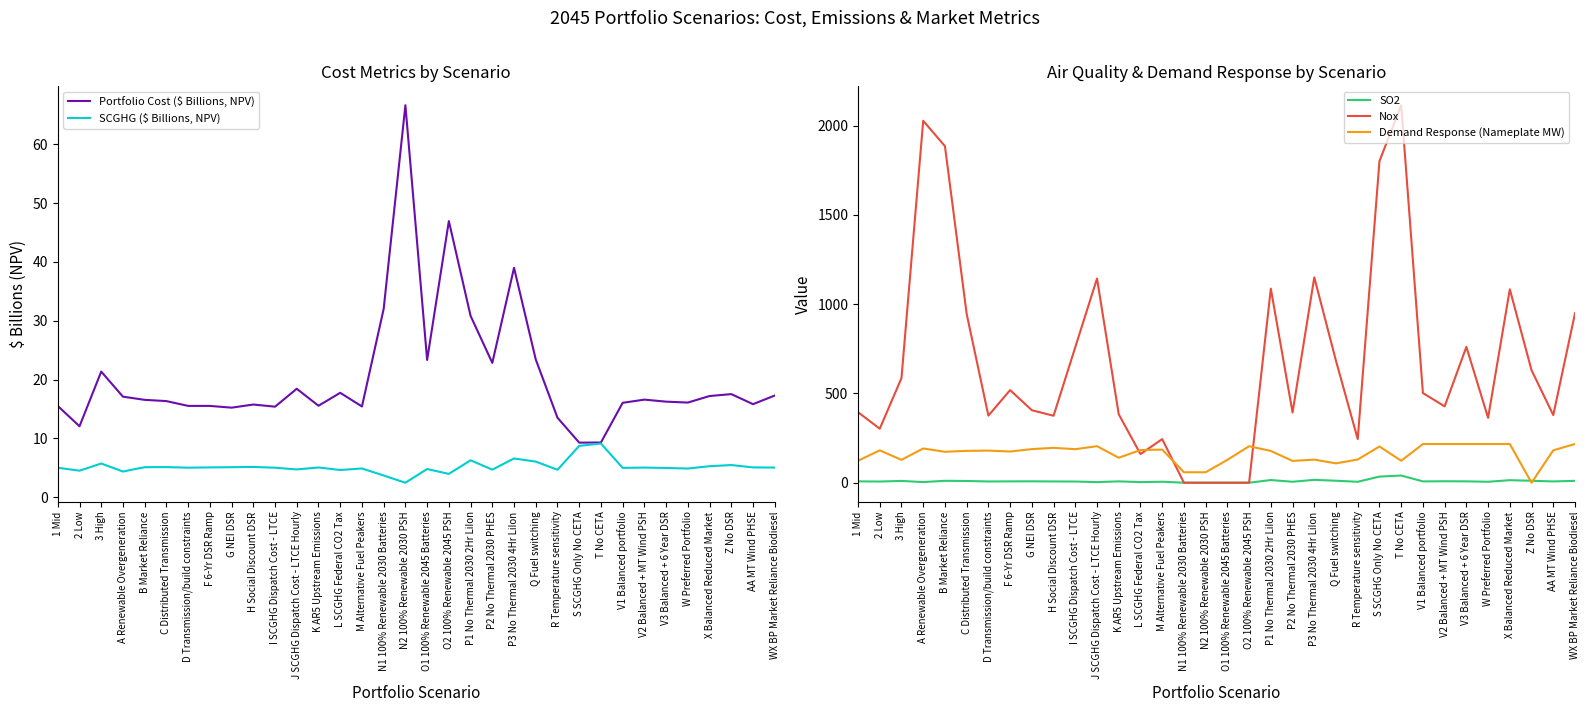

In Portfolio Cost ($ Billions, NPV), how many points are lower than both neighbors (excluding endpoints)?

10